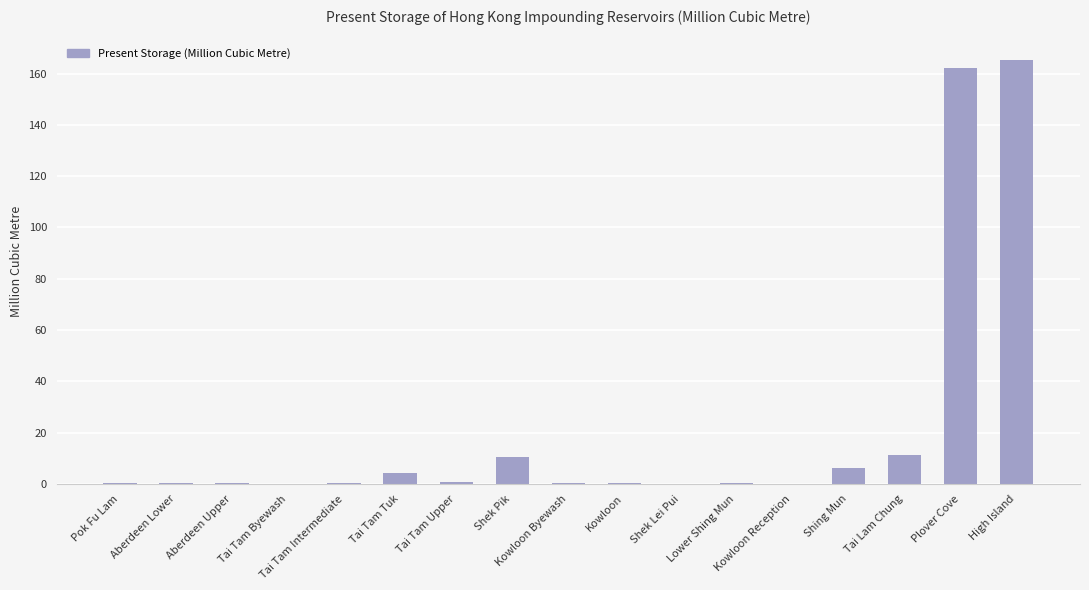

Which category has the highest value across all series?

High Island